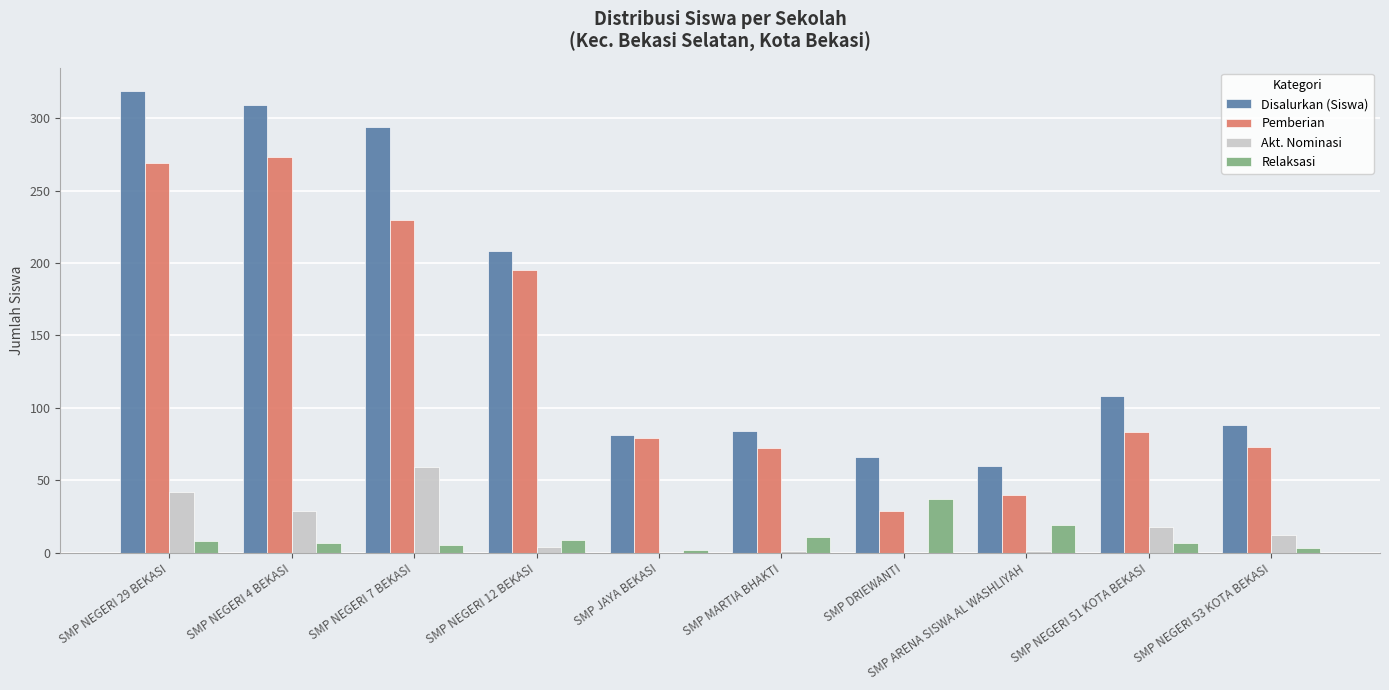

At which label is Pemberian closest to 151?

SMP NEGERI 12 BEKASI